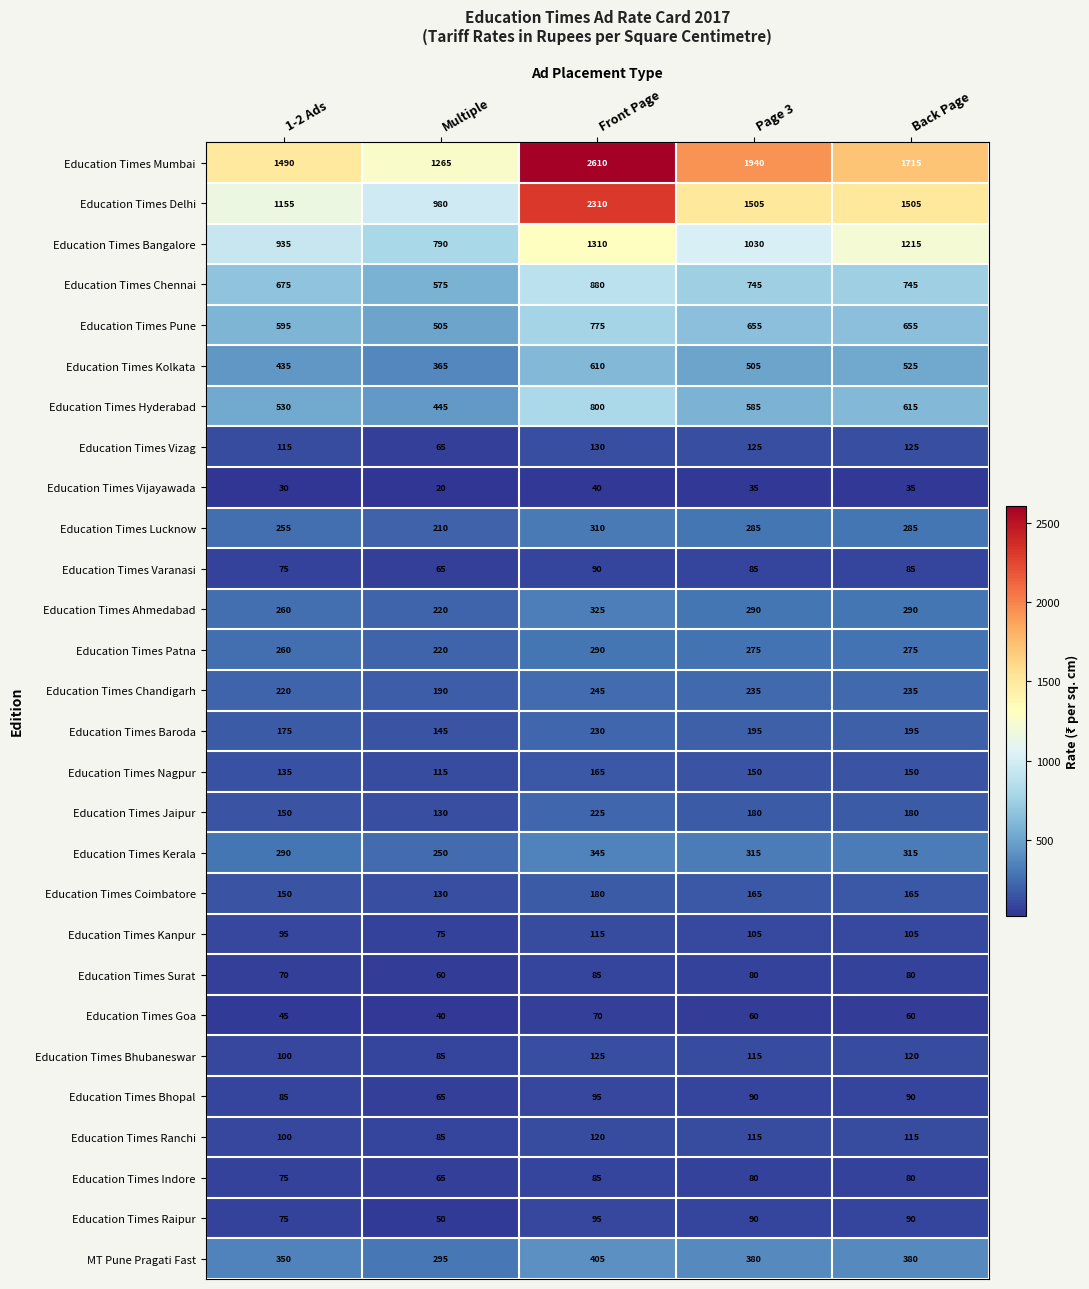

At which label does Education Times Kerala first exceed 315?

Front Page